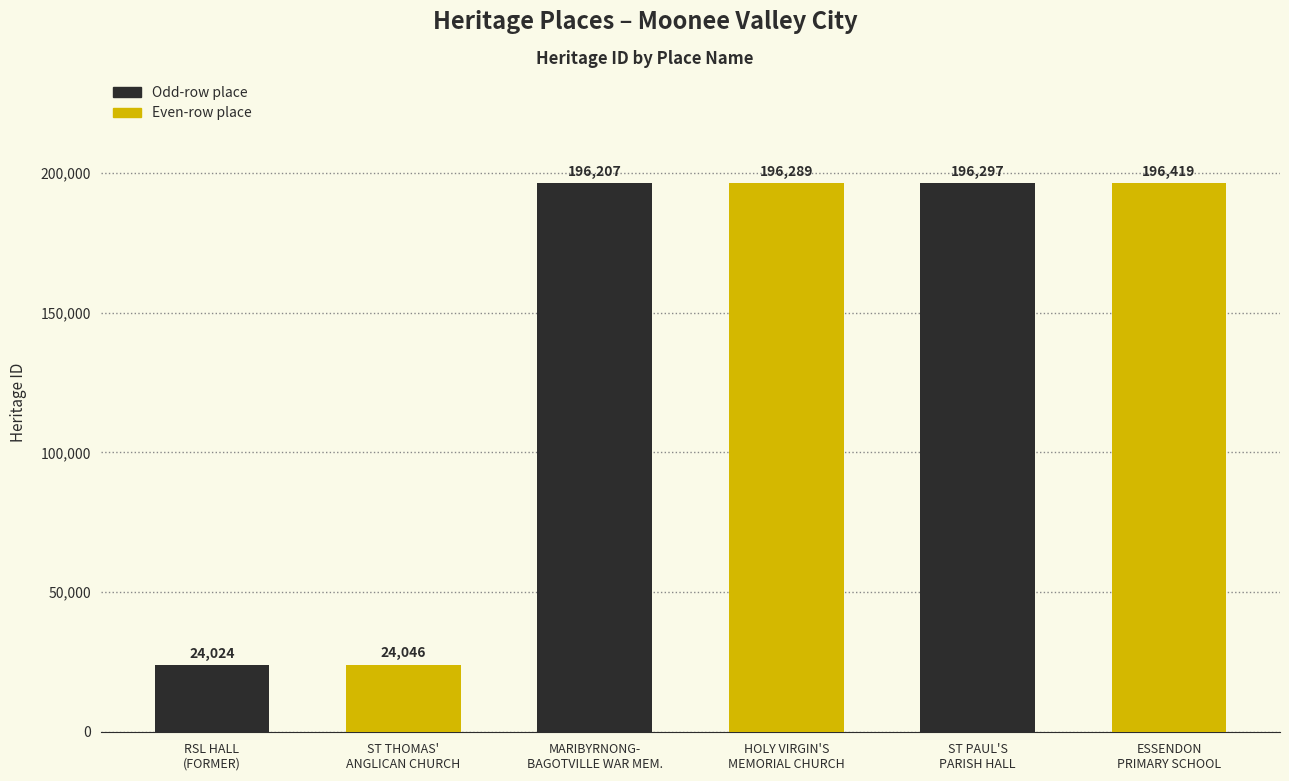

What is the ratio of the value at RSL HALL
(FORMER) to the value at HOLY VIRGIN'S
MEMORIAL CHURCH?

0.1